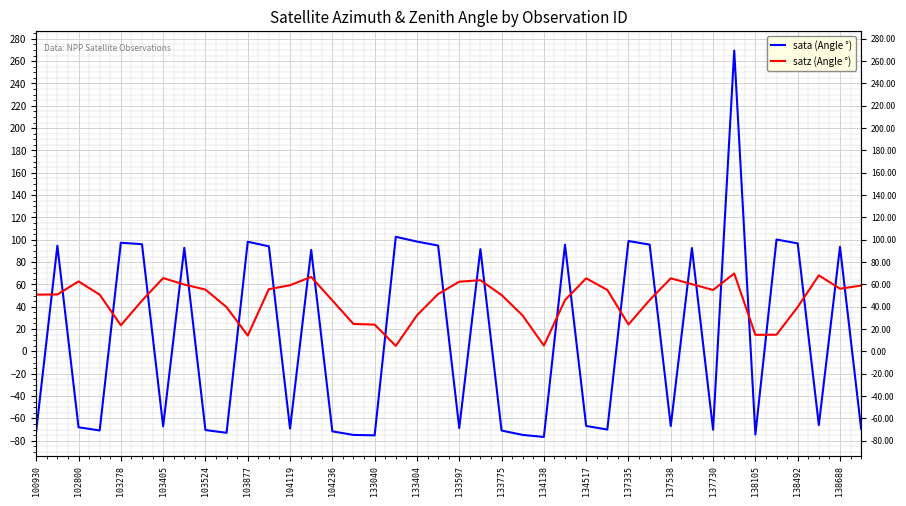

What is the sum of the sata (Angle °) values at 23 and 36?

21.9